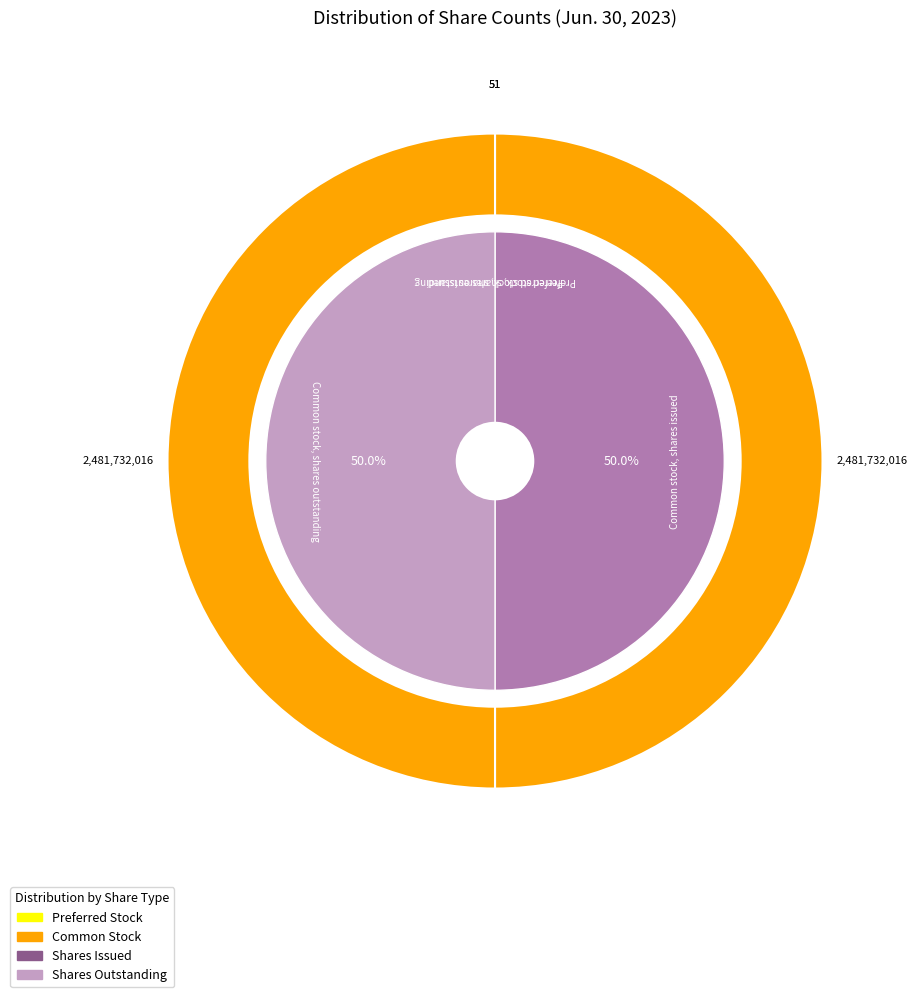

Rank the categories by value from lowest to highest.

Preferred stock, shares issued, Preferred stock, shares outstanding, Common stock, shares issued, Common stock, shares outstanding